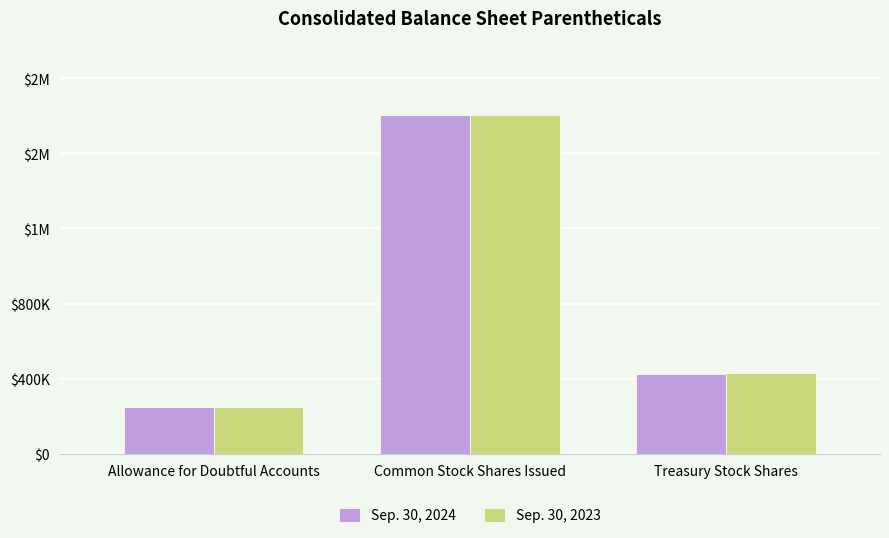

What are all the series names shown in the legend?

Sep. 30, 2024, Sep. 30, 2023